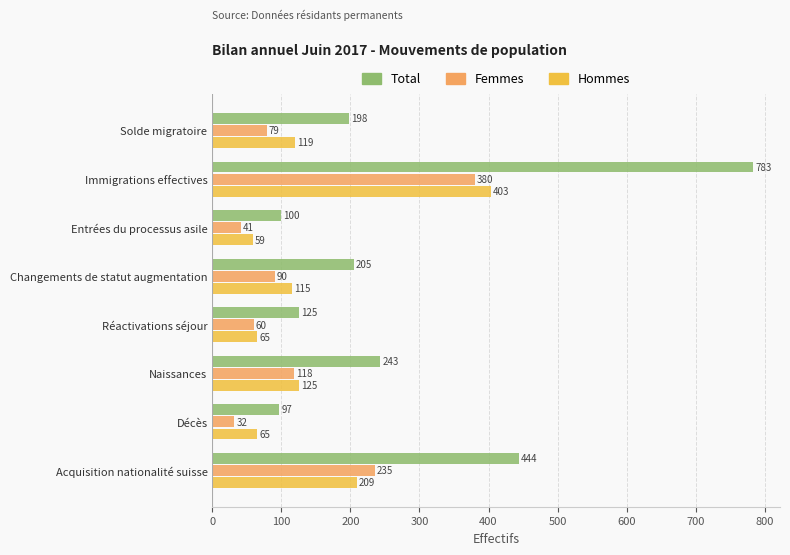

Rank the series by their maximum value, from highest to lowest.

Total, Hommes, Femmes